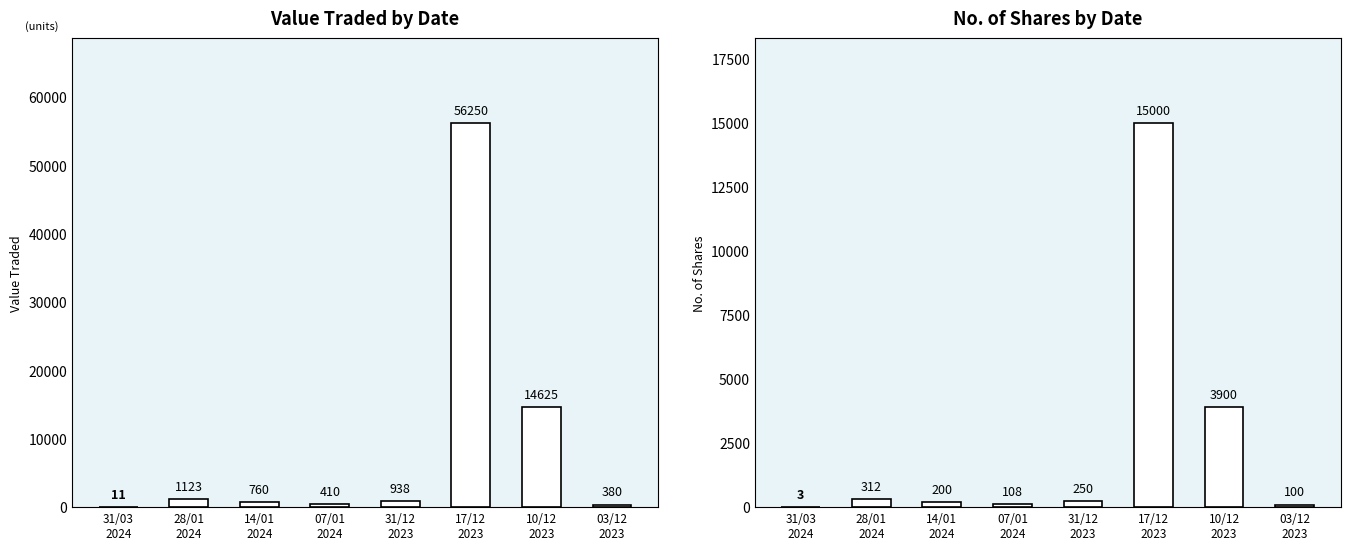

What are all the series names shown in the legend?

Value Traded, No. of Shares